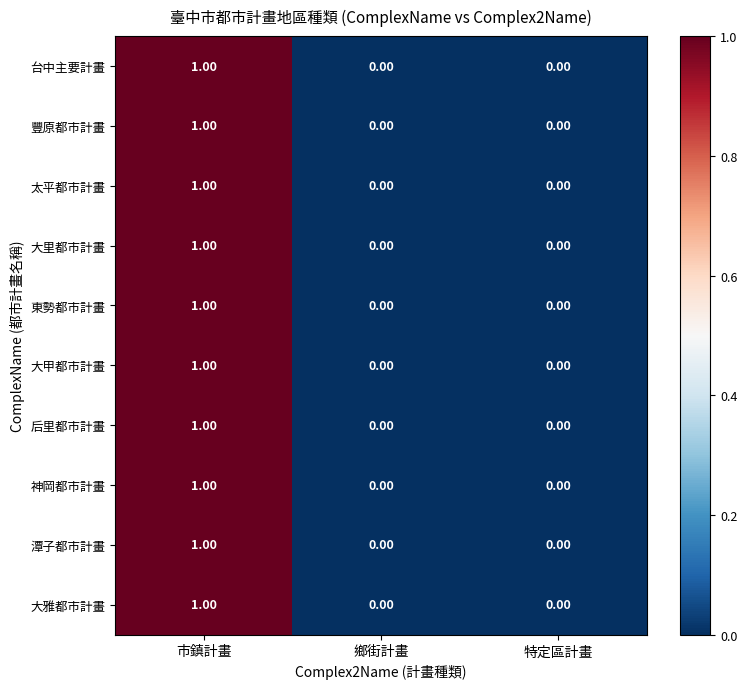

Which category has the highest value in the 大里都市計畫 series?

市鎮計畫